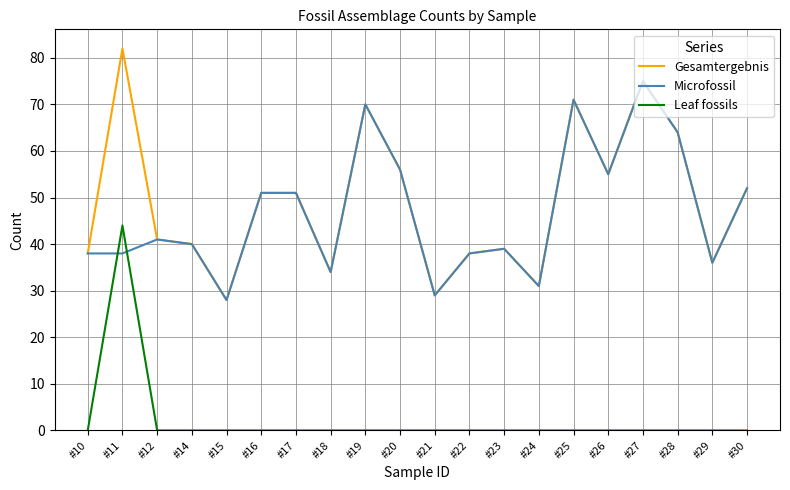

What is the greatest value displayed?

82